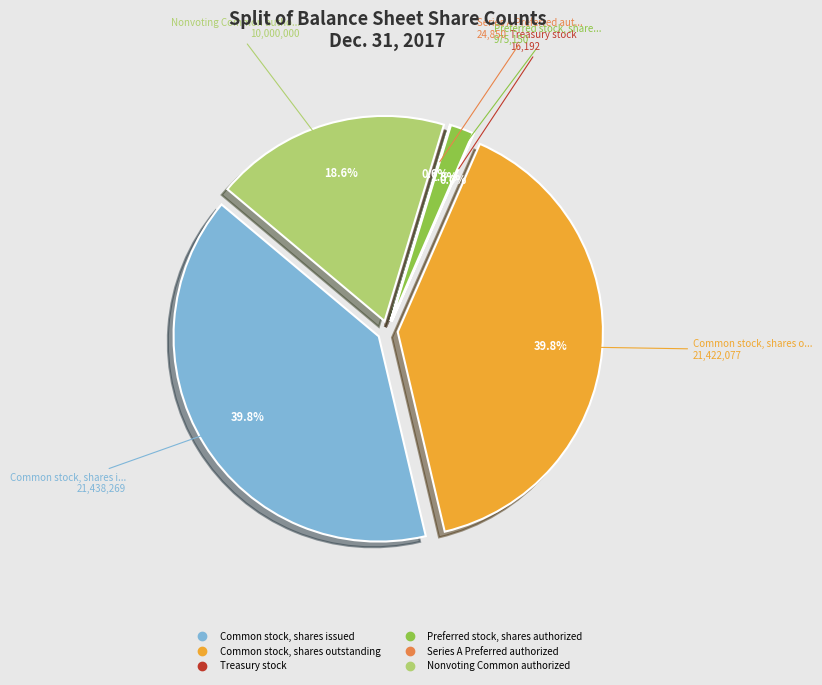

Rank the categories by value from lowest to highest.

Treasury stock, Series A Preferred authorized, Preferred stock, shares authorized, Nonvoting Common authorized, Common stock, shares outstanding, Common stock, shares issued